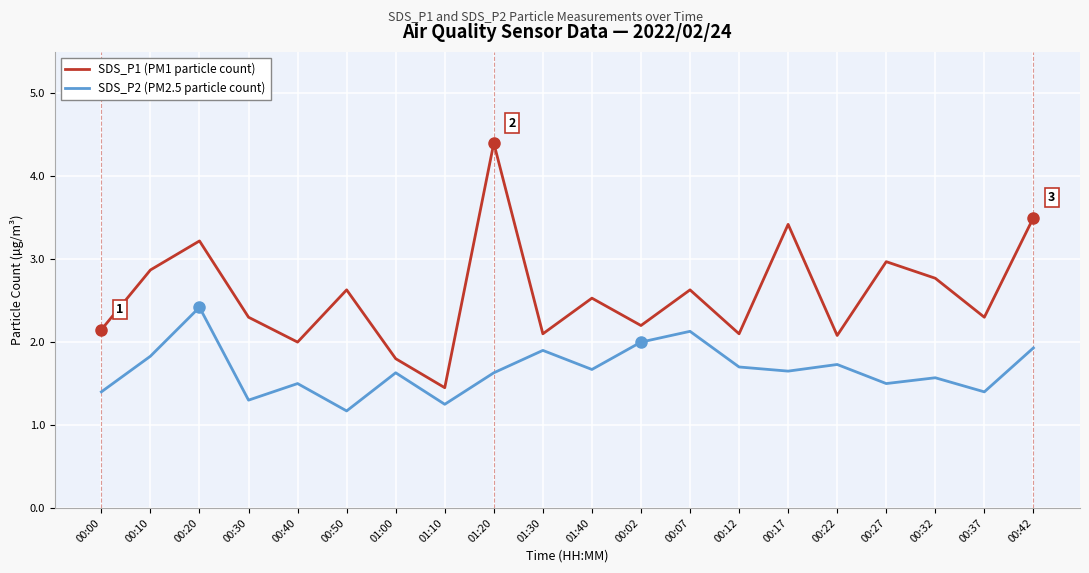

True or false: SDS_P1 (PM1 particle count) and SDS_P2 (PM2.5 particle count) cross at least once.

False